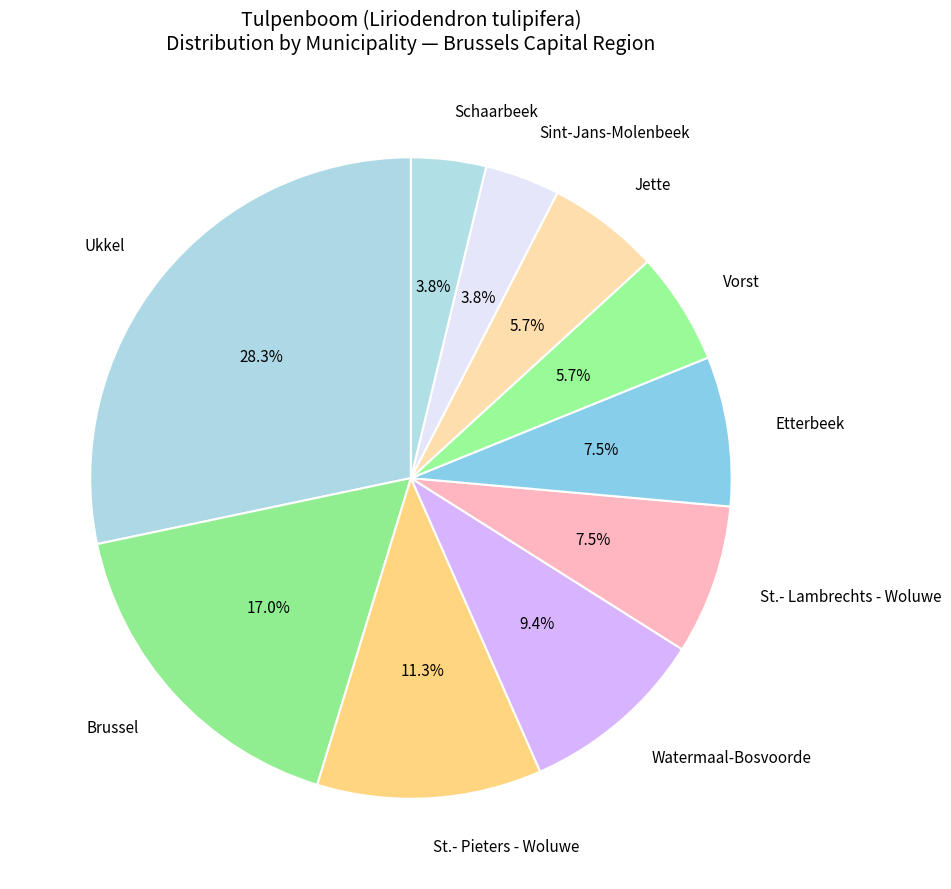

What percentage is the Schaarbeek slice, to the nearest percent?

4%